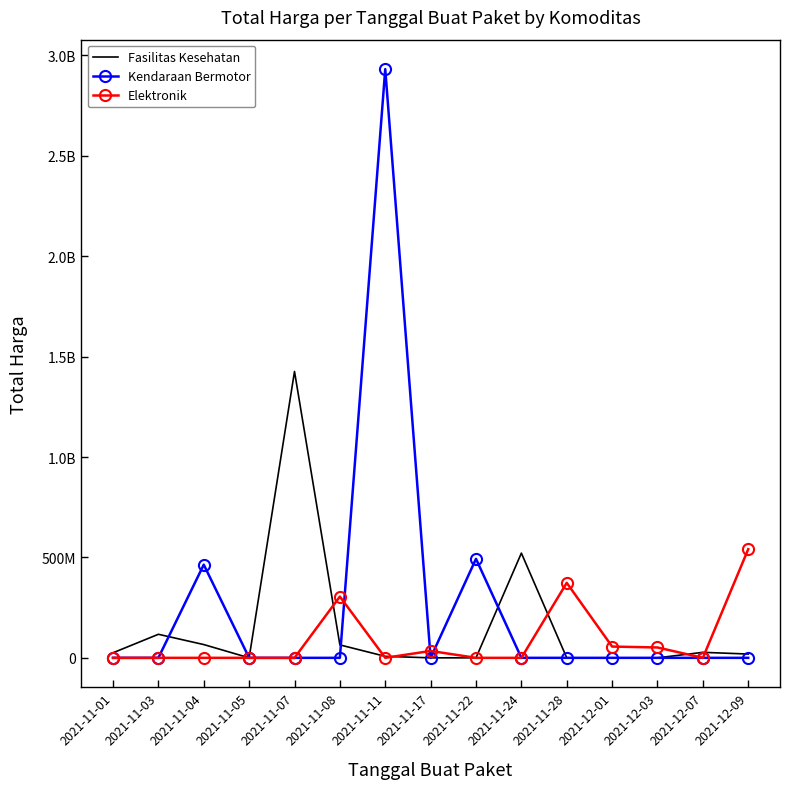

What are all the series names shown in the legend?

Fasilitas Kesehatan, Kendaraan Bermotor, Elektronik